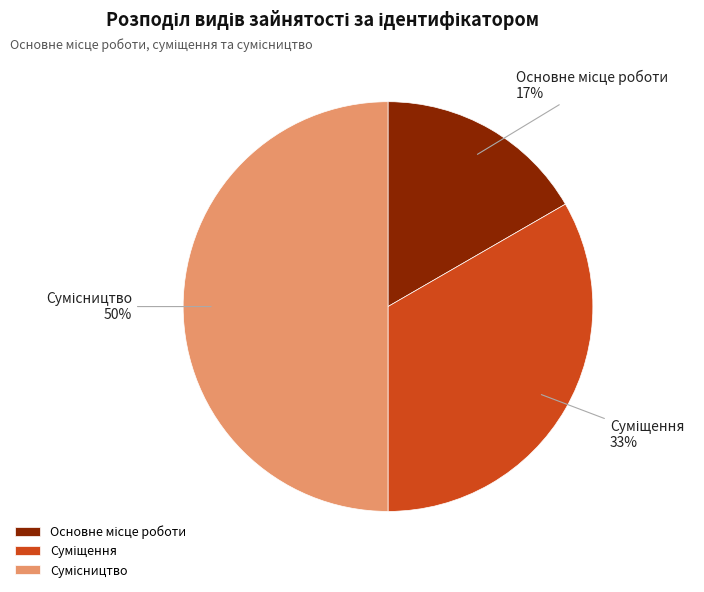

To the nearest percent, what is the difference between the largest and smallest slice percentages?

33%